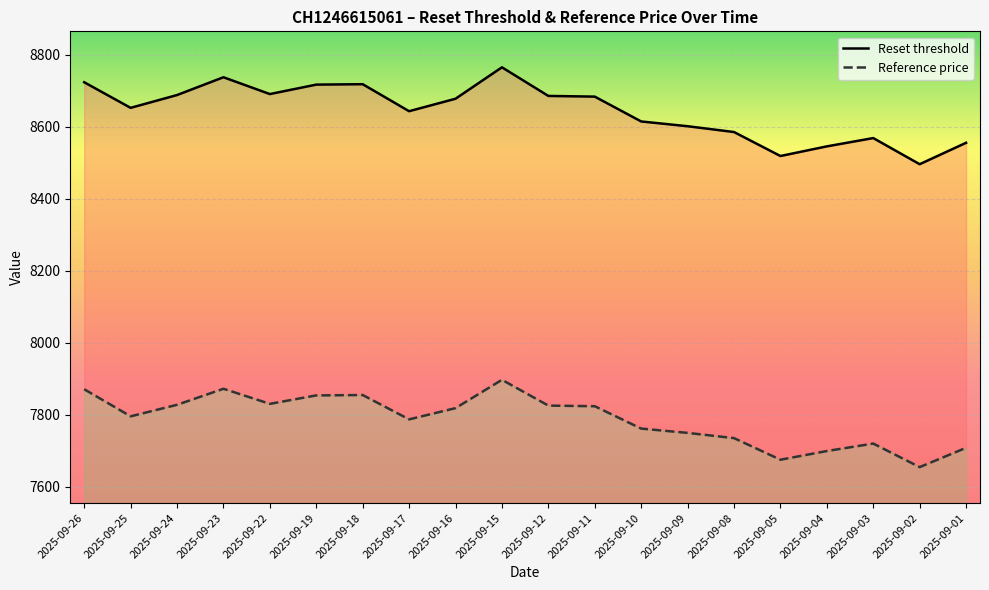

Reading right to left, list all the values displayed in this chart.

Reset threshold: 8555.8	8496.2	8568.9	8545.8	8519.0	8585.7	8601.8	8615.1	8684.1	8686.0	8765.6	8678.2	8643.5	8718.6	8717.5	8691.2	8737.9	8688.5	8652.9	8724.1
Reference price: 7707.9	7654.2	7719.7	7698.9	7674.8	7734.8	7749.4	7761.3	7823.5	7825.2	7896.9	7818.2	7787.0	7854.6	7853.6	7830.1	7872.0	7827.4	7795.4	7870.7